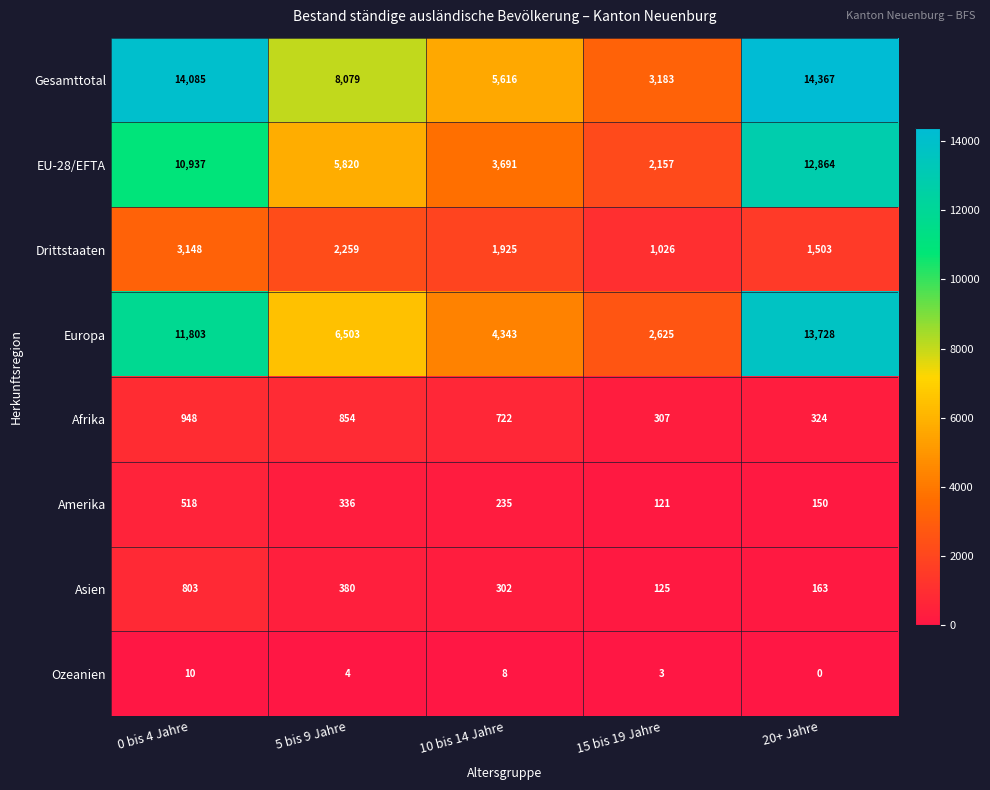

Which series has the largest total across all categories?

Gesamttotal